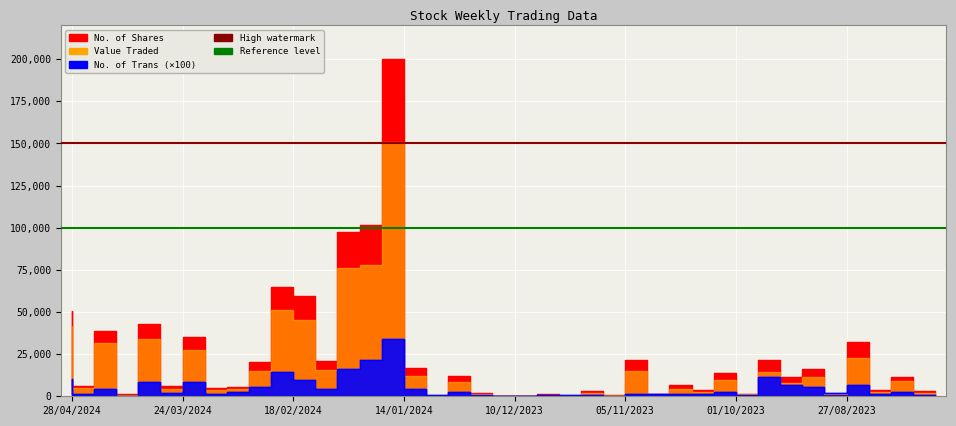

Where does the No. of Shares series first go above 11598?

28/04/2024